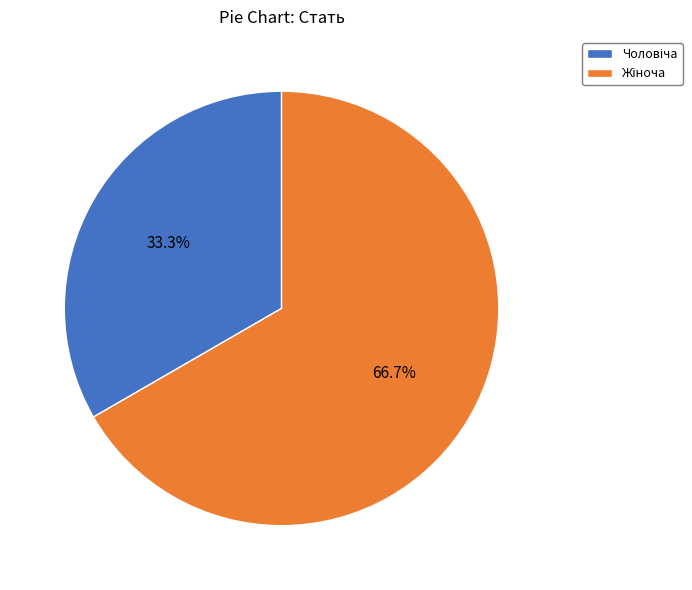

Is there any slice that represents more than half of the pie?

Yes